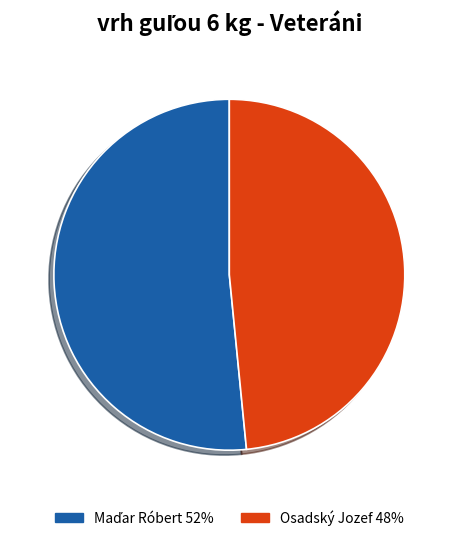

Does any single category account for the majority?

Yes